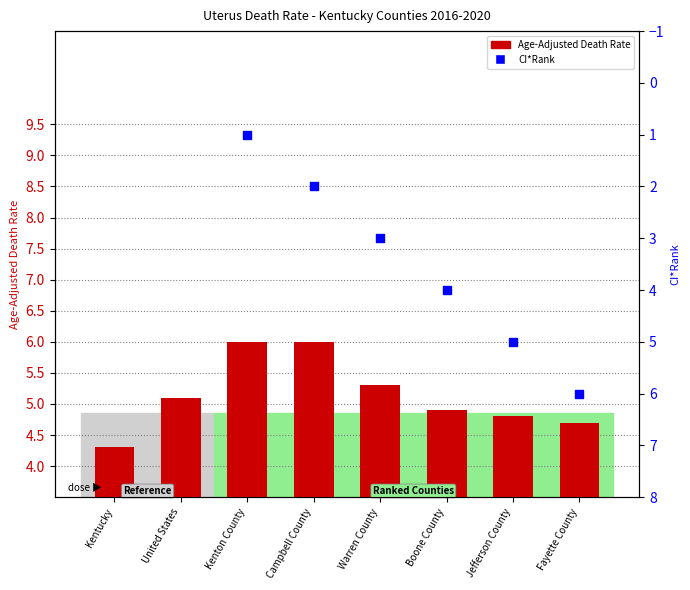

Which series has the largest total across all categories?

Age-Adjusted Death Rate